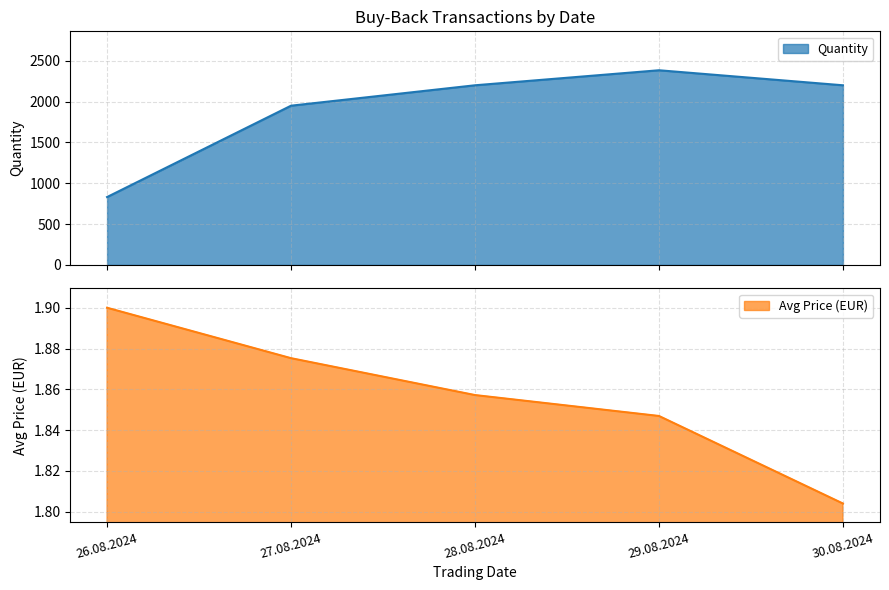

What is the value of the Avg Price (EUR) point at the 2nd from the left?

1.9